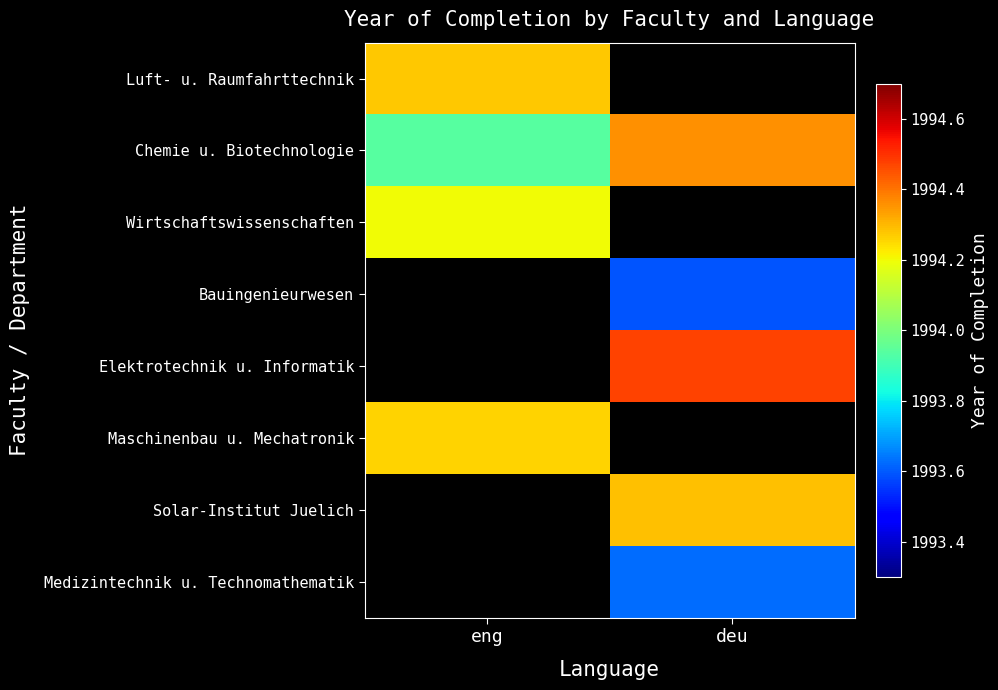

True or false: Wirtschaftswissenschaften has a value of 599.7 at eng.

False